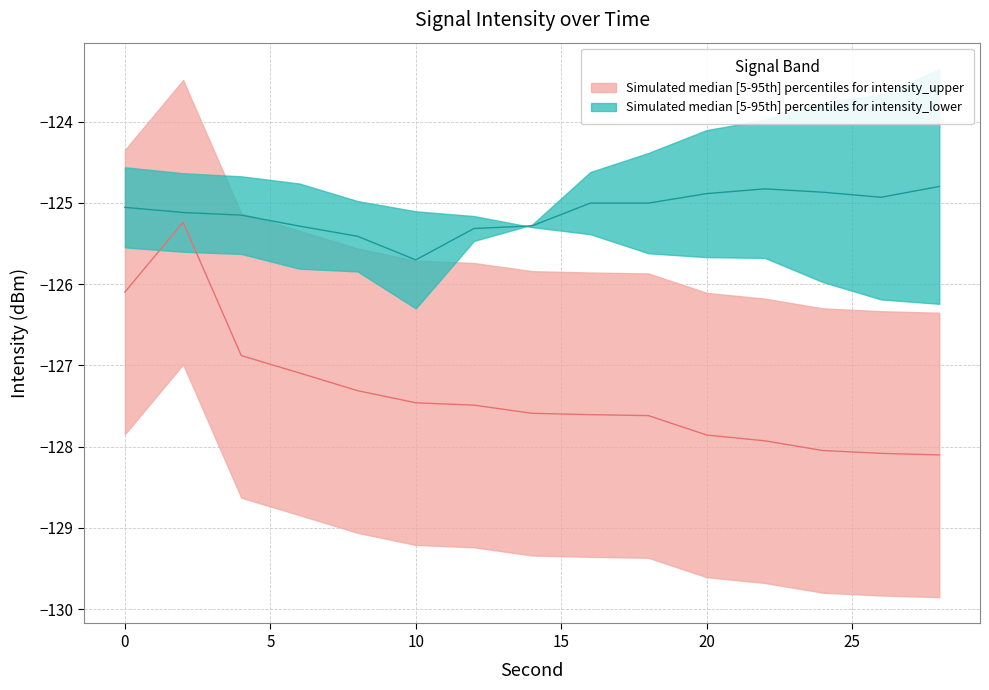

After their last crossing, which series has the higher values: intensity_median or intensity_lower?

intensity_lower